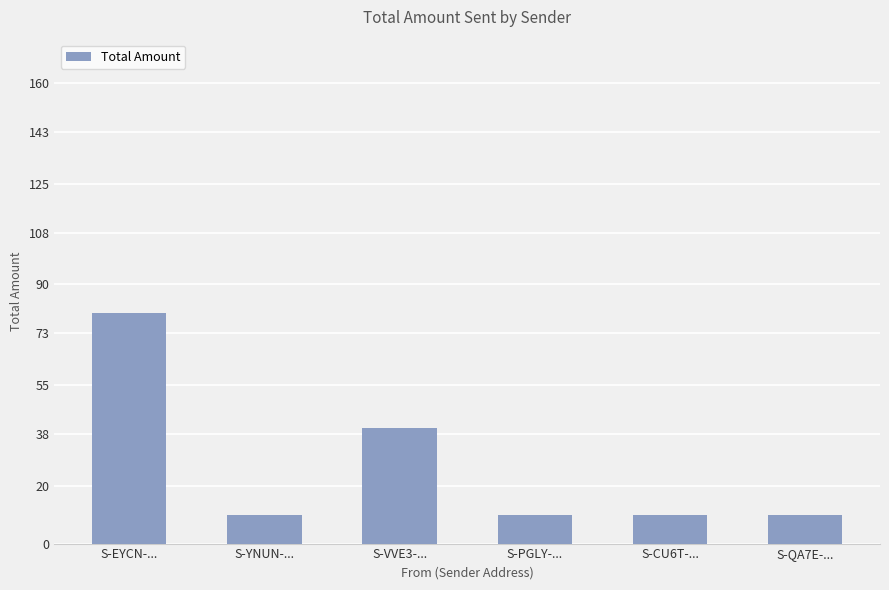

What position from the right is S-EYCN-...?

6